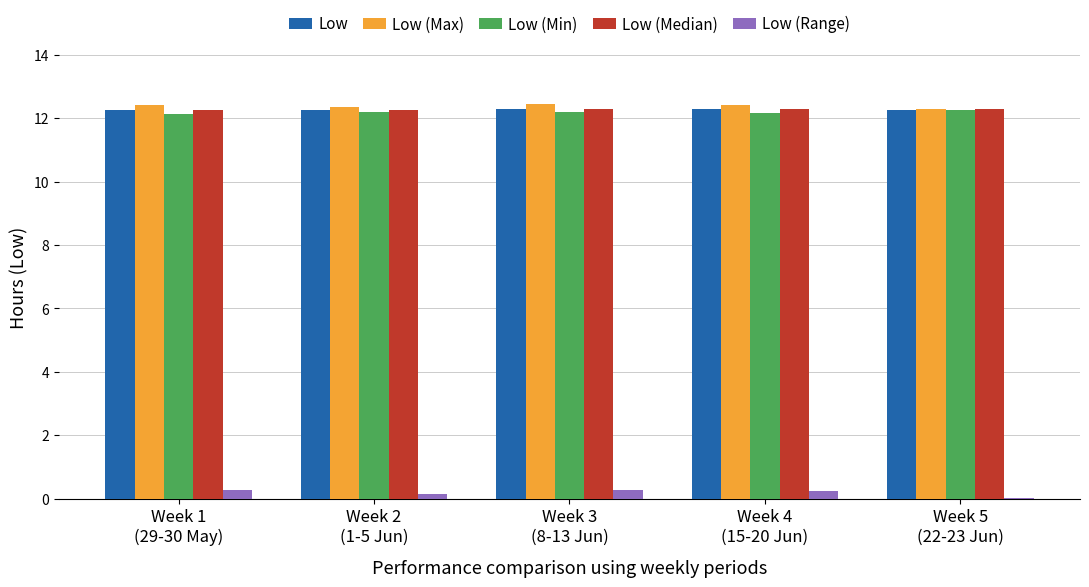

What is the sum of all Low (Max) values?

61.9